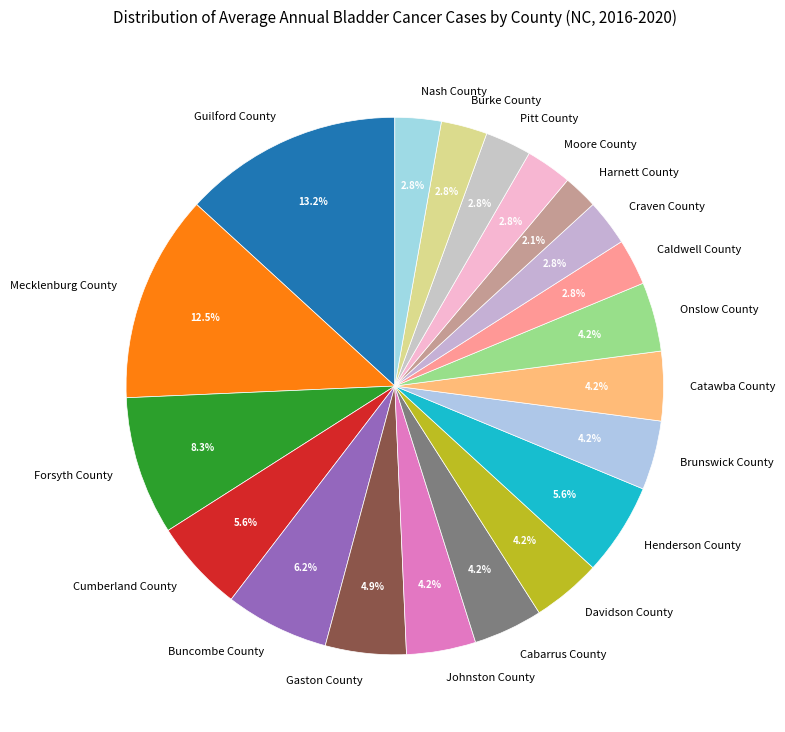

Which category has the smallest portion of the pie?

Harnett County